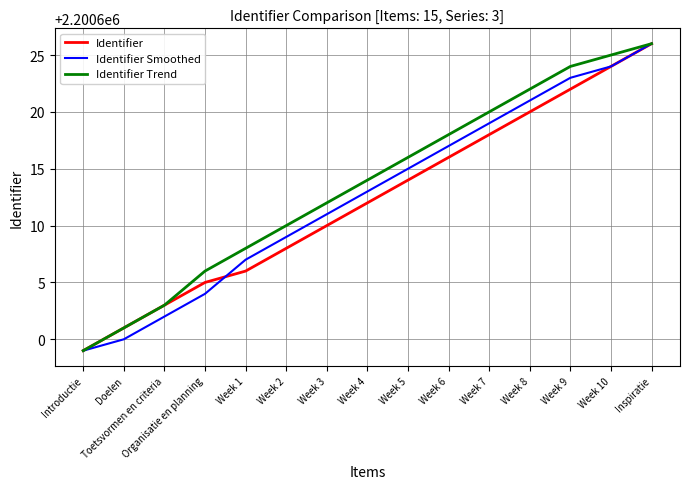

Which category has the highest value in the Identifier Smoothed series?

Inspiratie